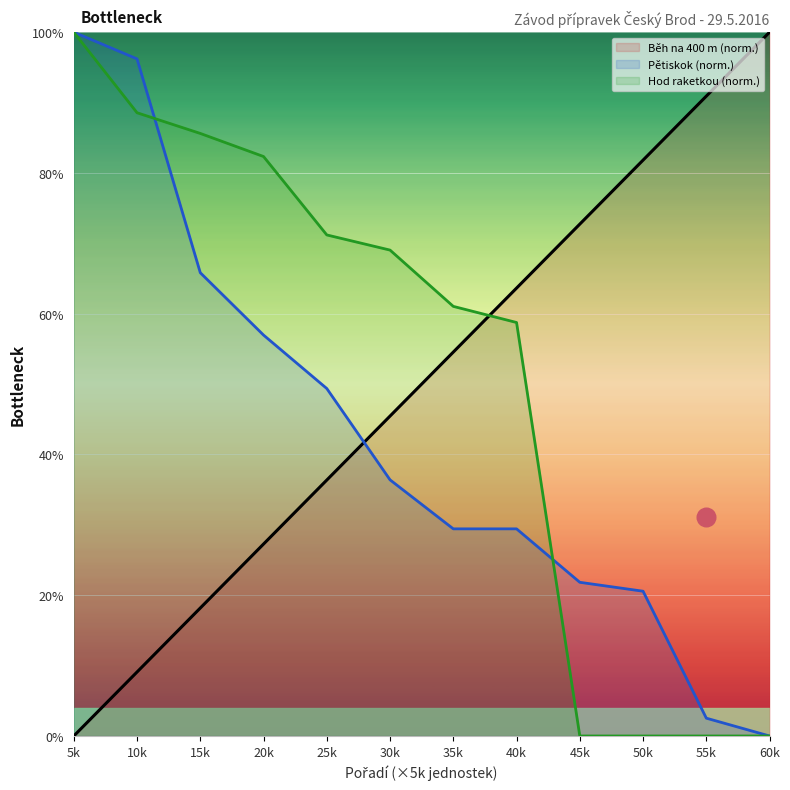

Is the value of Hod raketkou (norm.) at 60k greater than the value of Pětiskok (norm.) at 40k?

No